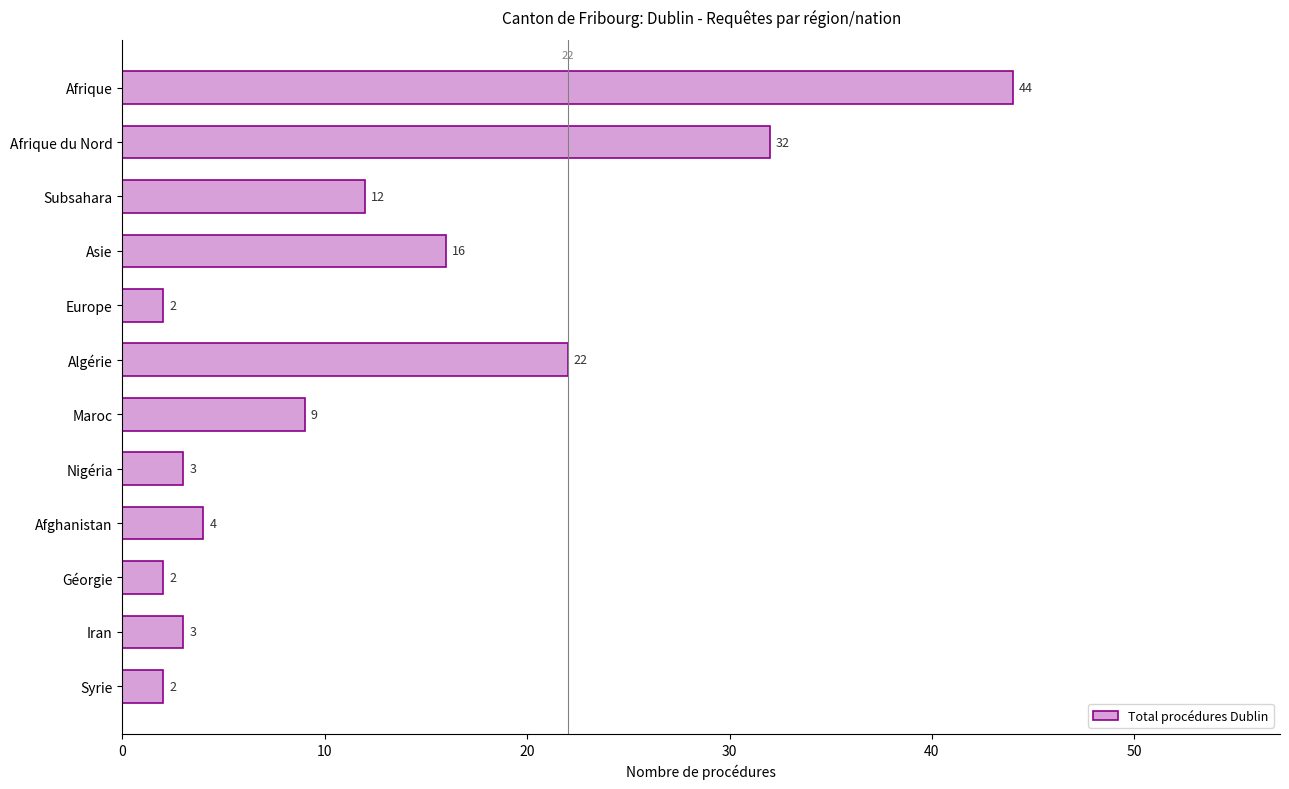

What is the label of the 8th bar from the bottom?

Europe